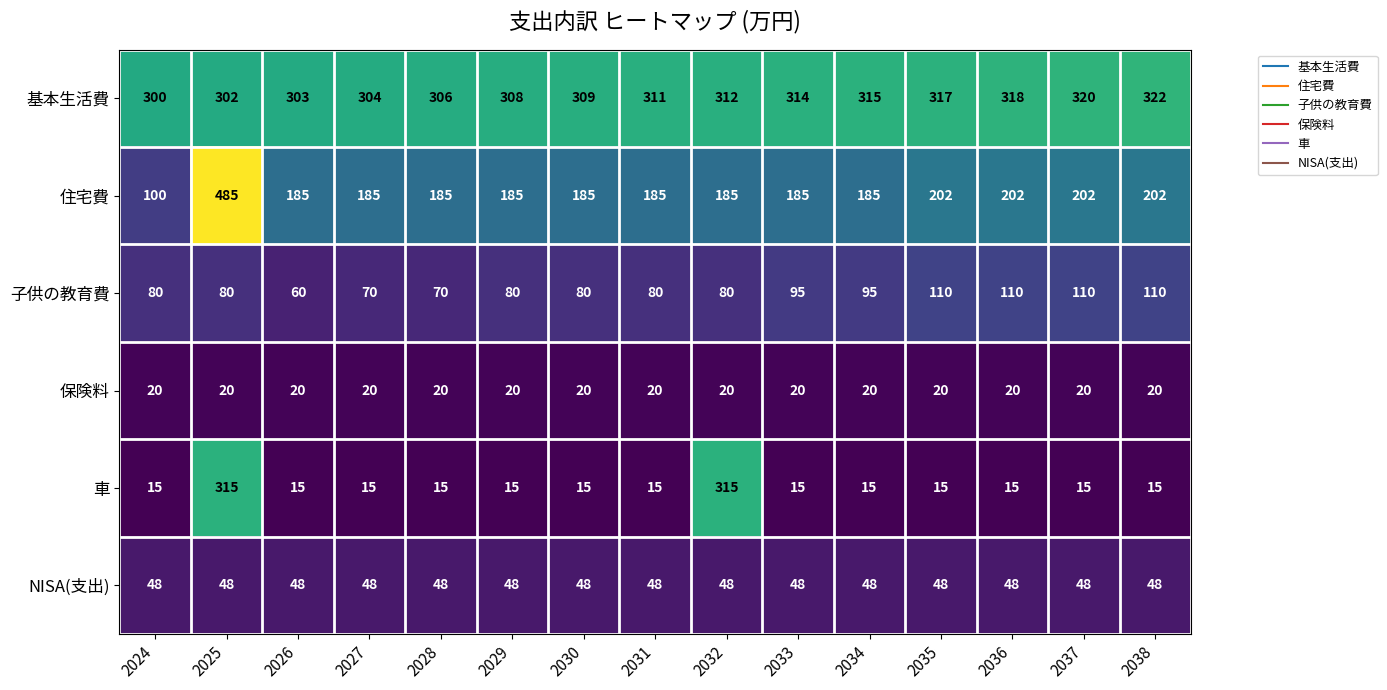

What is the difference between the maximum and minimum values in the 車 series?

300